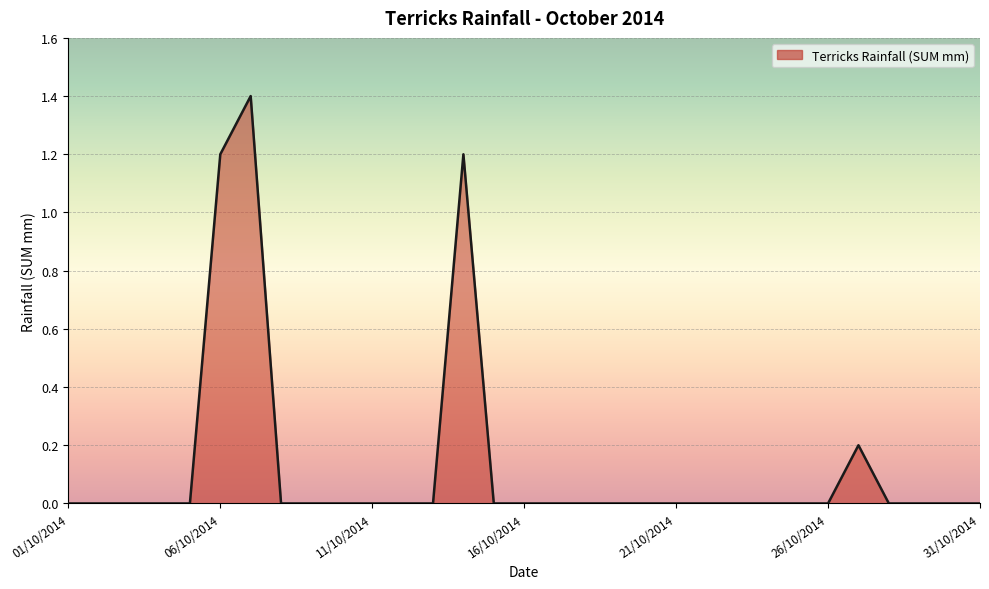

What is the greatest value displayed?

1.4